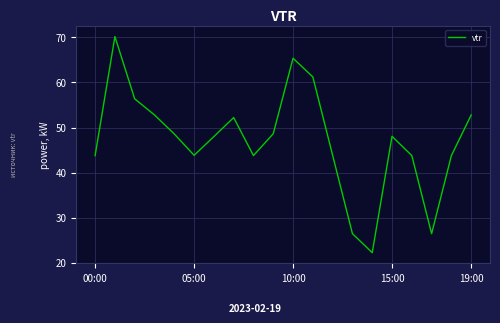

What is the difference between the maximum and minimum values?

48.0